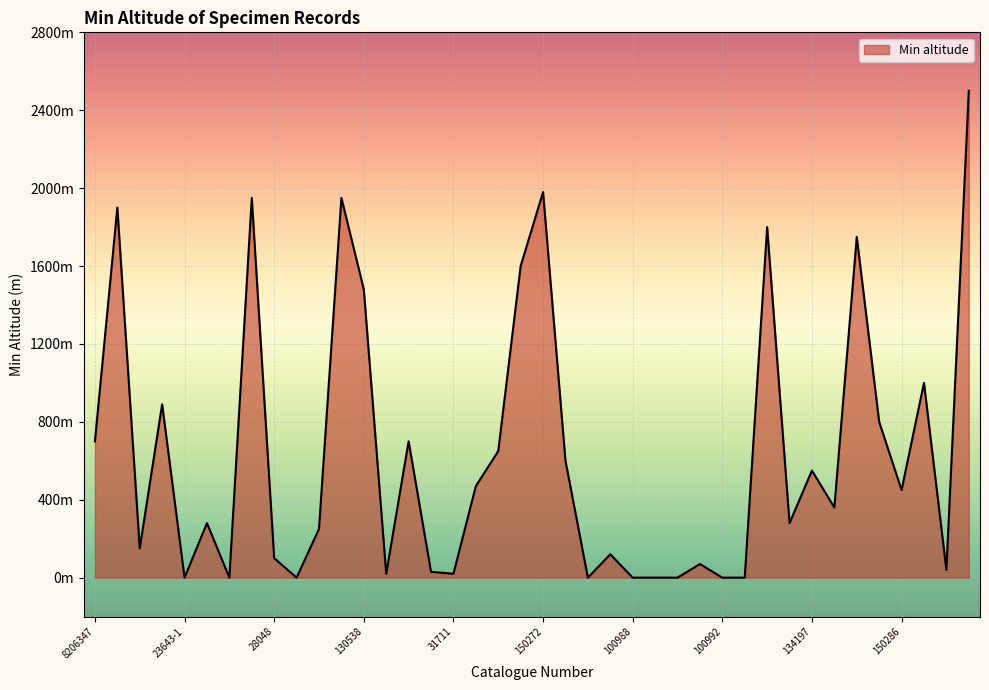

Rank the categories by value from highest to lowest.

133683, 150272, 126838, 128598, 8206348, 127416, 127462, 150269, 130538, 136329, 49806-2, 150283, 8206347, 845, 114, 150274, 134197, 132266, 150286, 150326, 9946, 130423, 127318, 9306926, 13330, 28048, 20881, 128955, 22388, 30421, 31711, 23643-1, 23693-1, 100997, 100984, 100988, 847, 101030, 100992, 101001